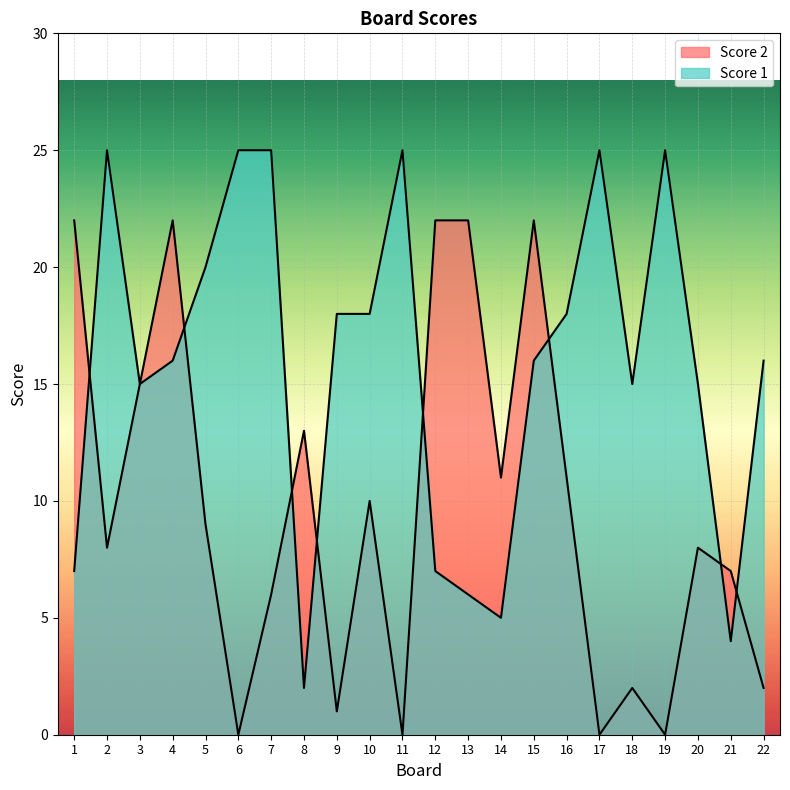

Between 2 and 7, which series saw the biggest shift?

Score 2